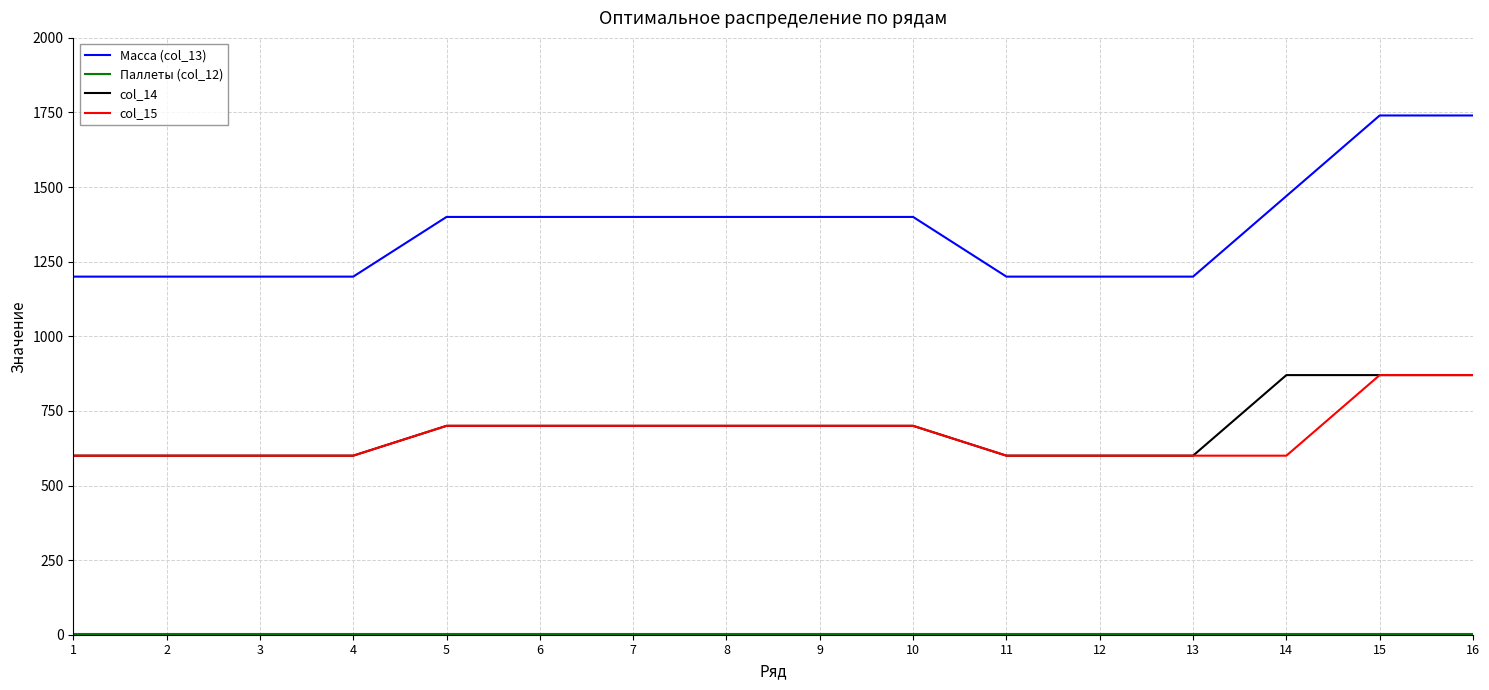

What is the greatest value displayed?

1740